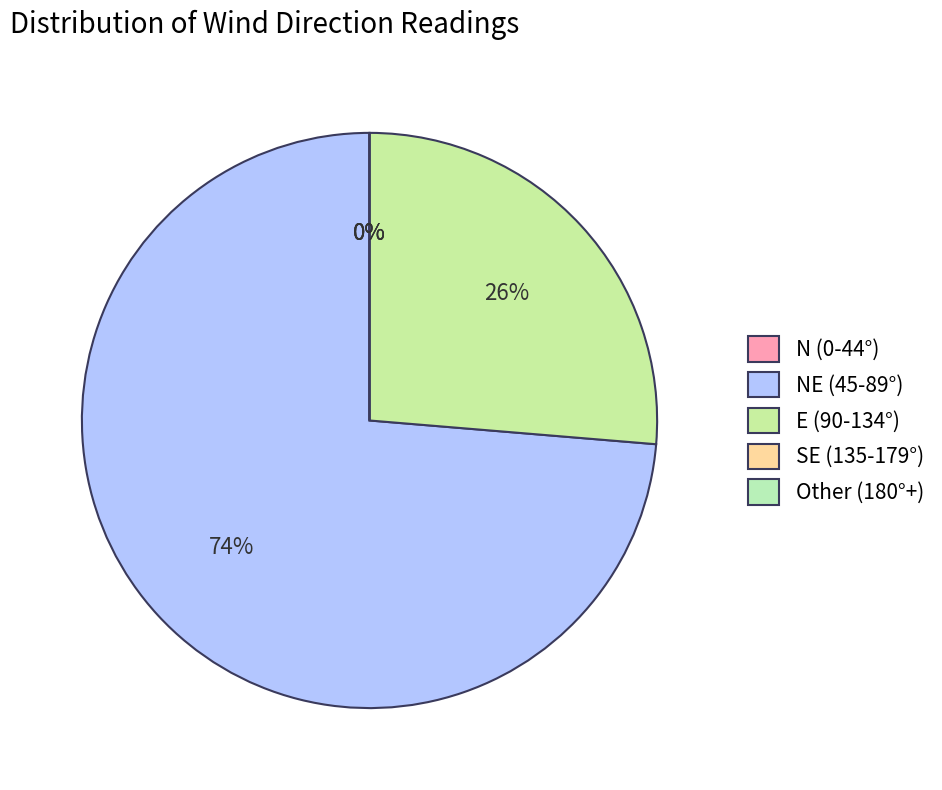

Is there a majority slice in this chart?

Yes